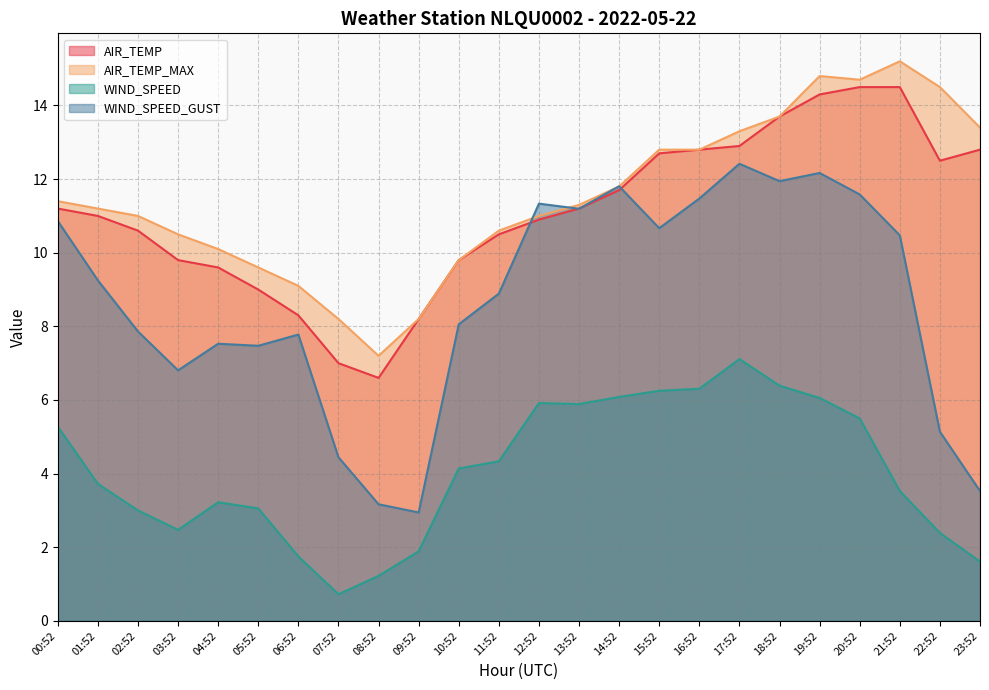

What is the difference between the WIND_SPEED values at 15:52 and 21:52?

2.7